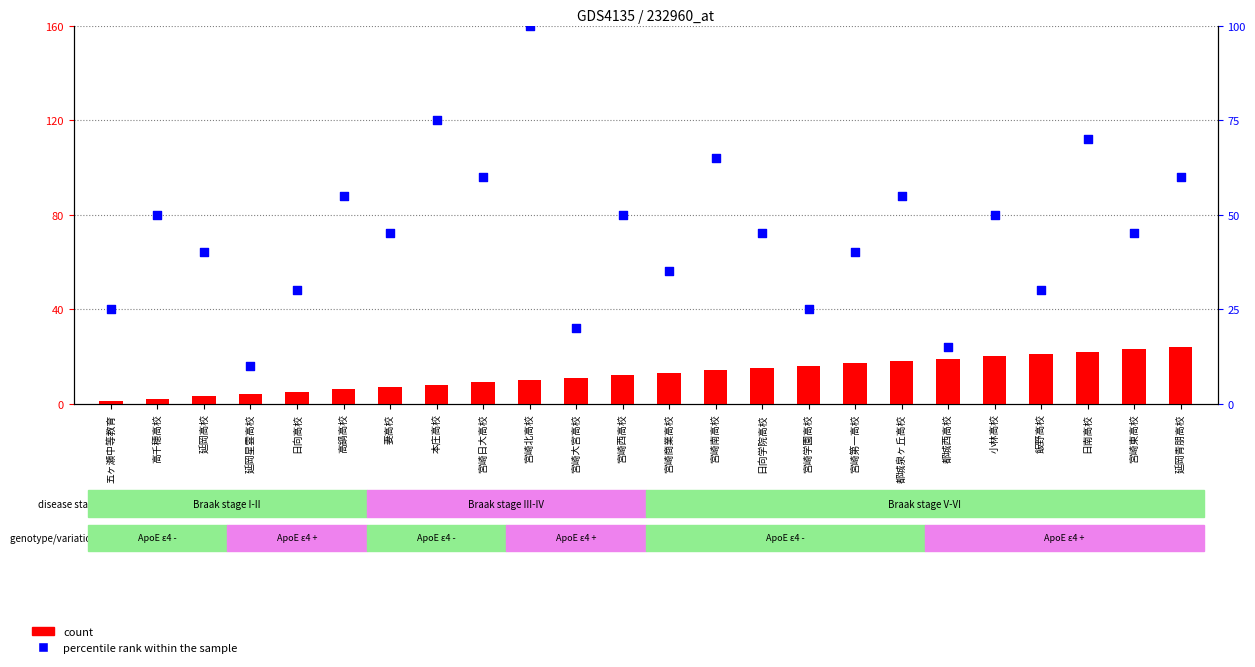

At how many categories does at least one series exceed 66?

3